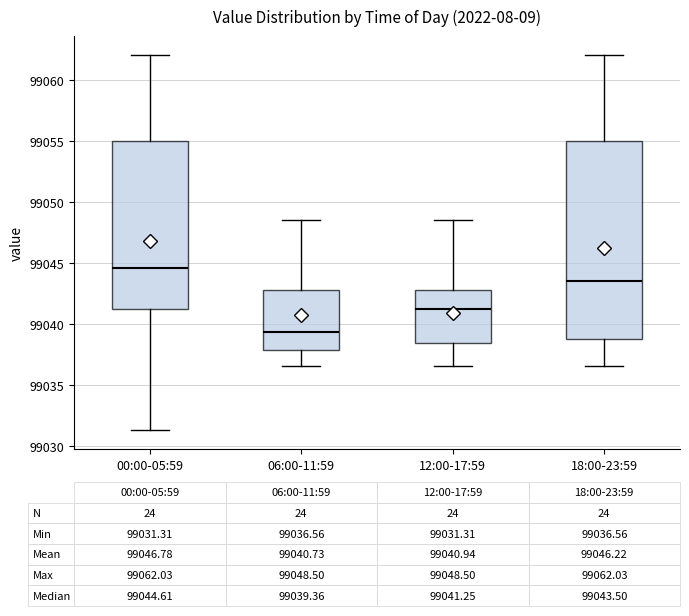

Which box has the highest median line?

00:00-05:59